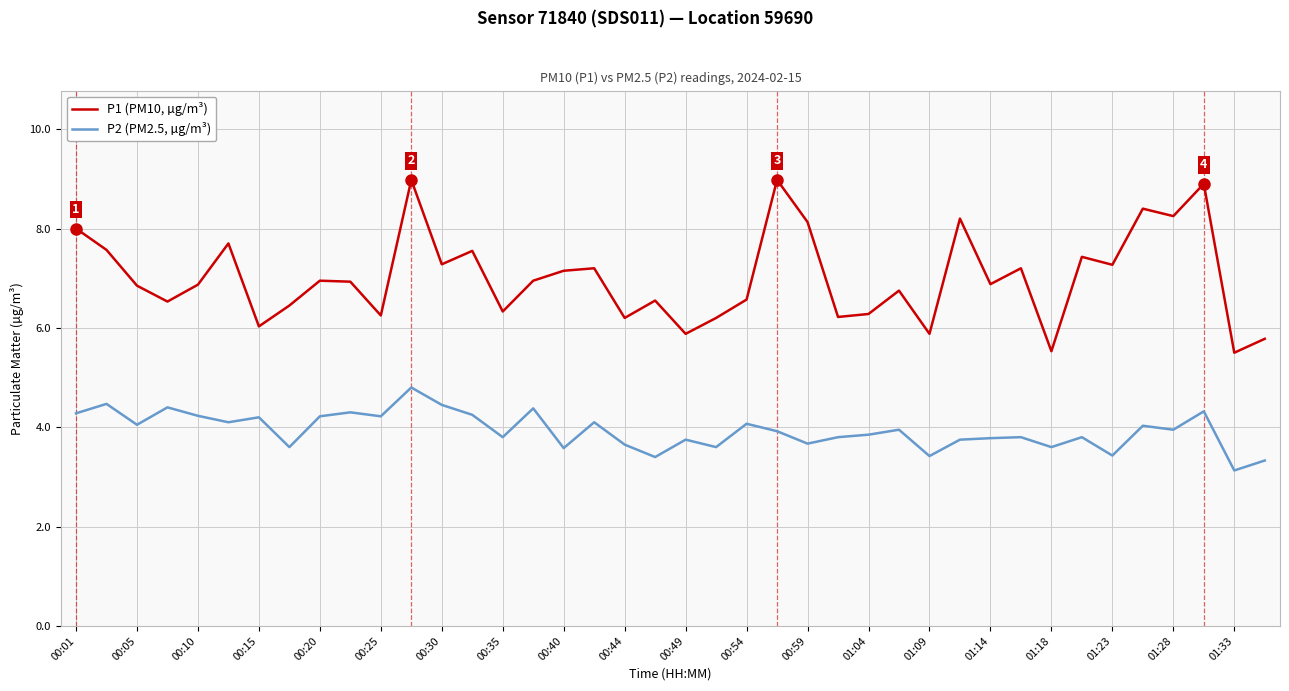

True or false: P2 (PM2.5, µg/m³) and P1 (PM10, µg/m³) cross at least once.

False